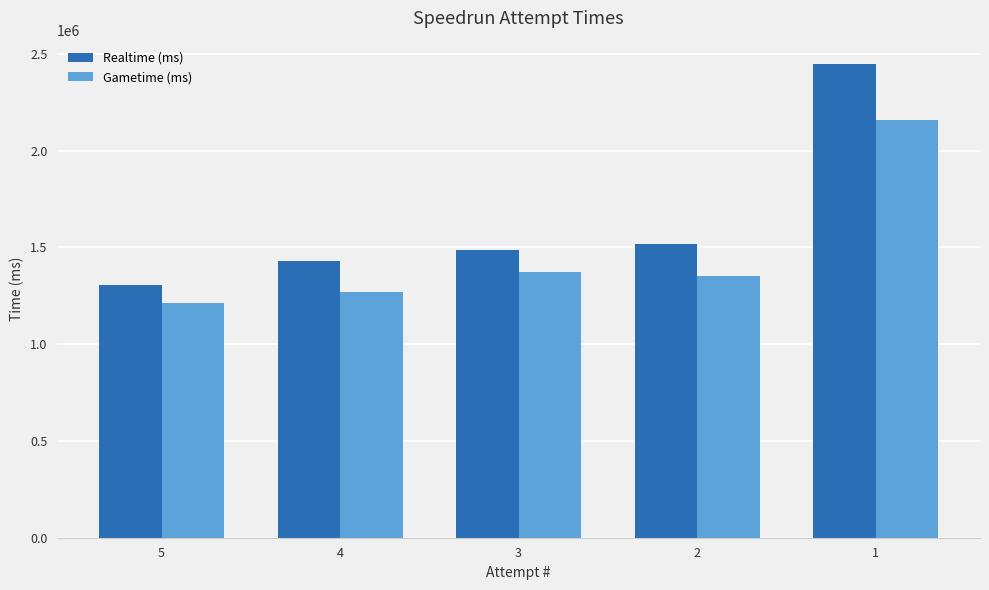

Where is Realtime (ms) nearest to the value 1876093?

2